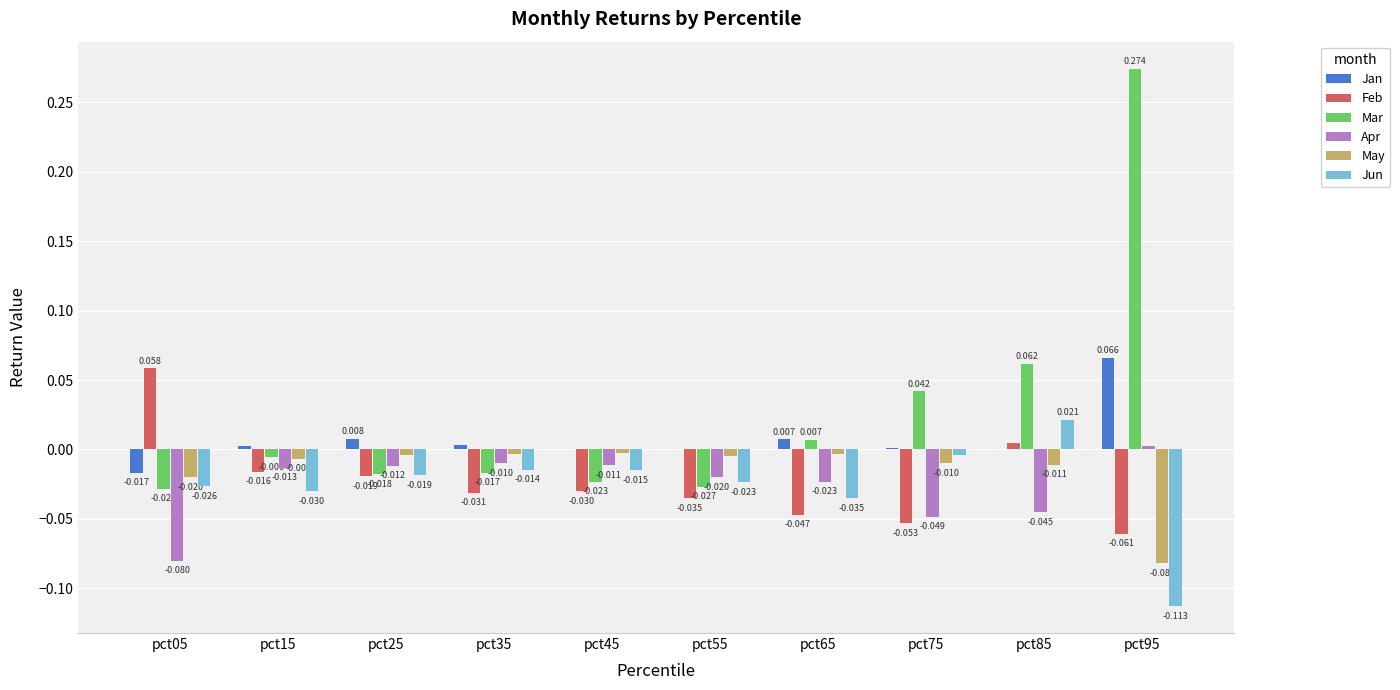

At which label does Feb first exceed 0?

pct05